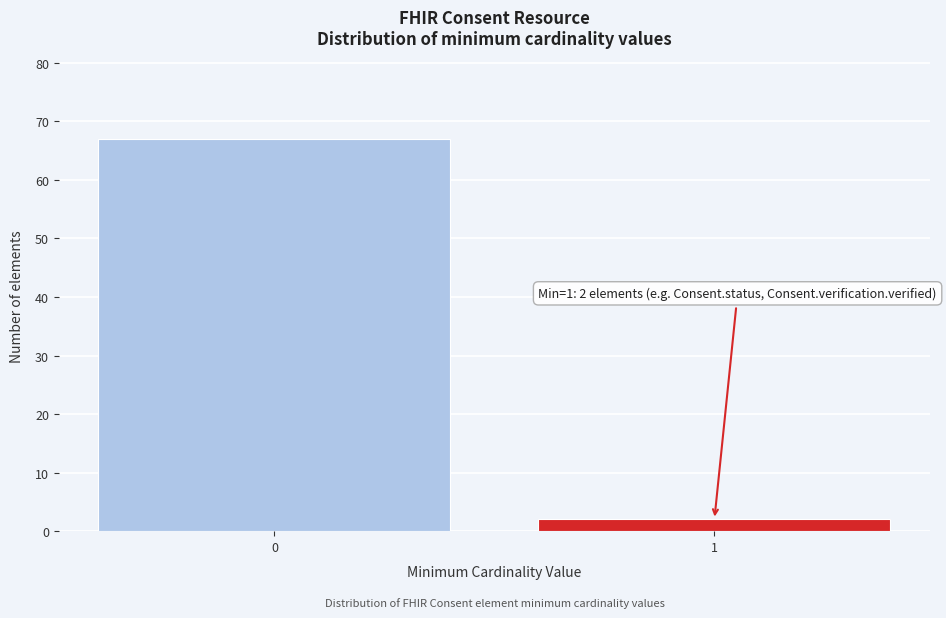

Reading left to right, list all the values displayed in this chart.

0=67	1=2